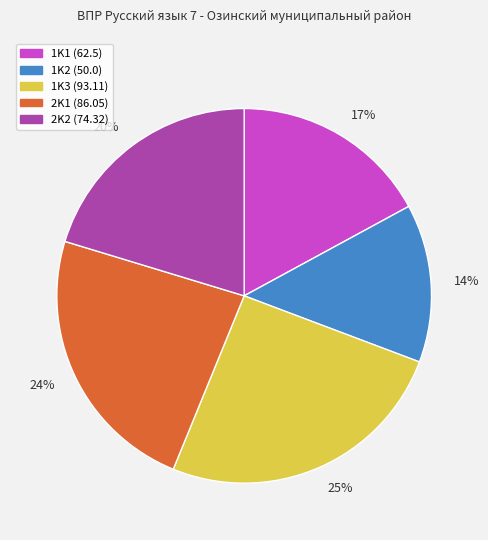

What is the ratio of the value at 1K2 to the value at 2K2?

0.7